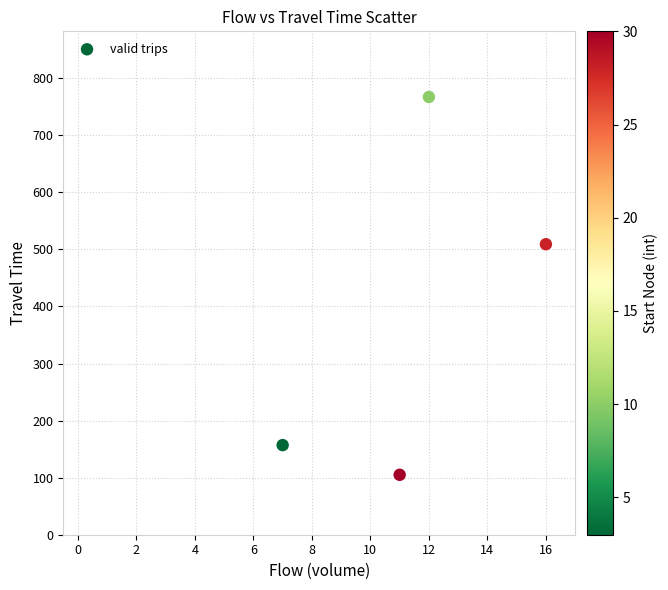

What Y value in the scatter plot is closest to 436?

509